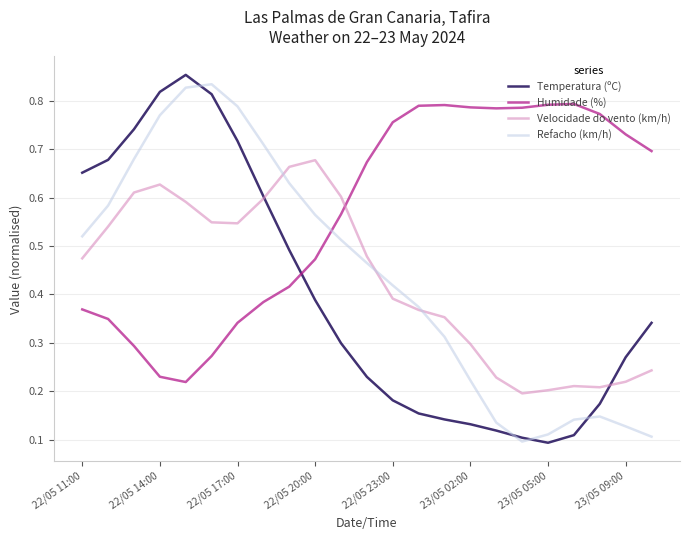

How many intersections are there between Refacho (km/h) and Humidade (%)?

1